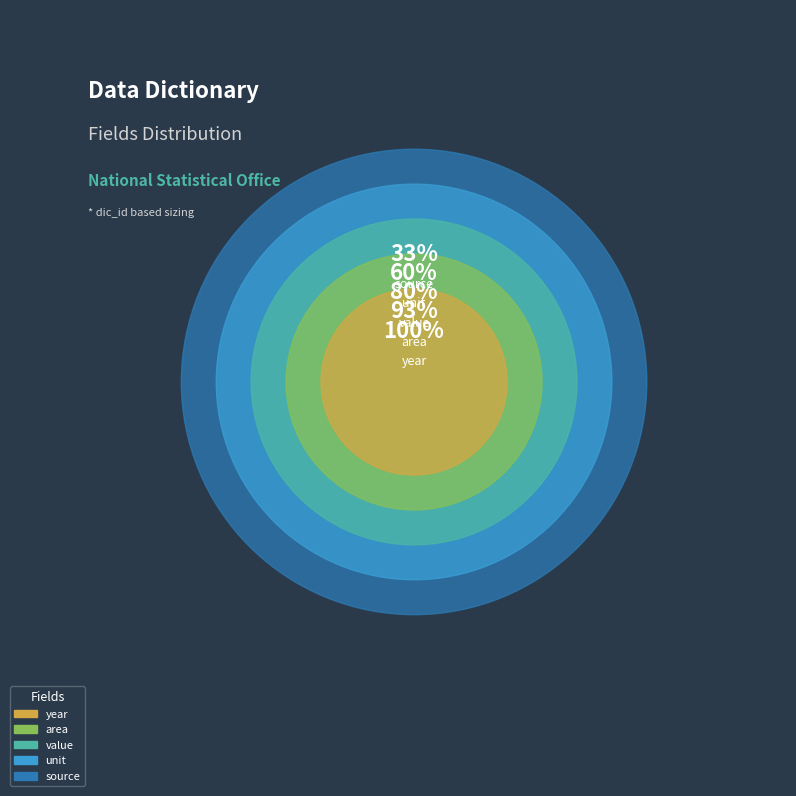

True or false: source accounts for 41% of the total.

False